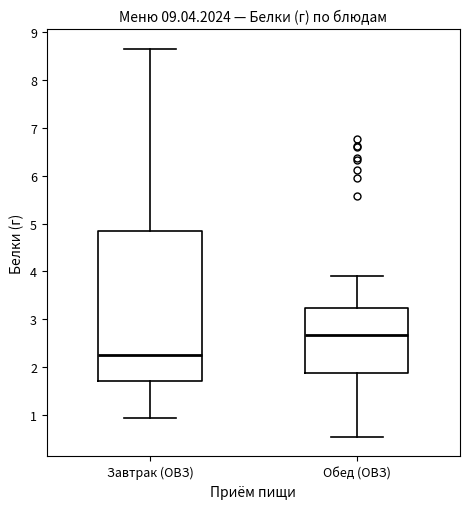

Reading left to right, read every box against the y-axis: the position of its median line, the range the box covers, and the ends of its whiskers. The values are not printed on the chart, so give them approximately, as read against the axis.

Завтрак (ОВЗ): median 2.2, box 1.7 to 4.8, whiskers 0.9 to 8.7
Обед (ОВЗ): median 2.7, box 1.9 to 3.2, whiskers 0.5 to 3.9